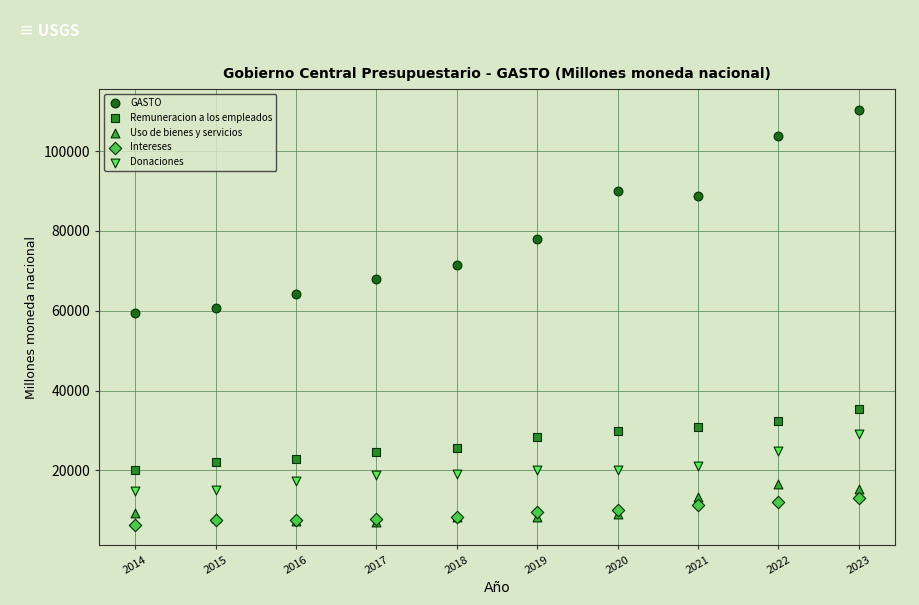

In the GASTO series, what Y value is closest to 84889?

88771.9